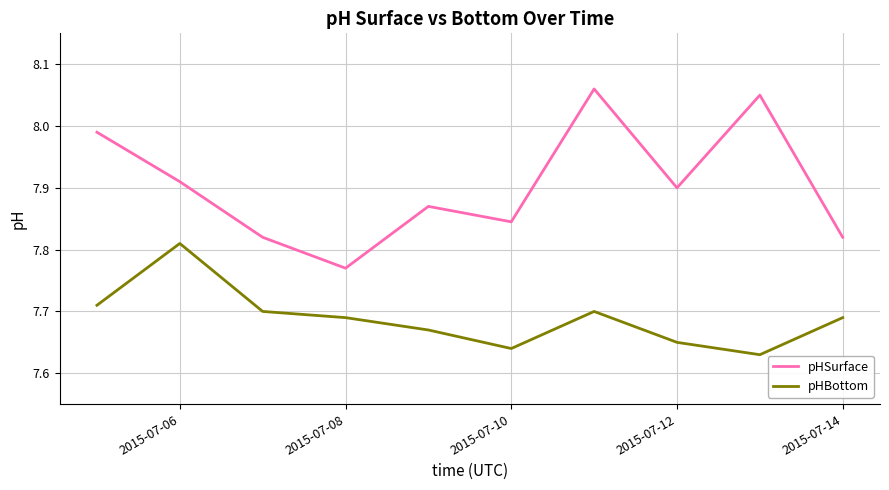

List the series in order of their peak value, lowest first.

pHBottom, pHSurface